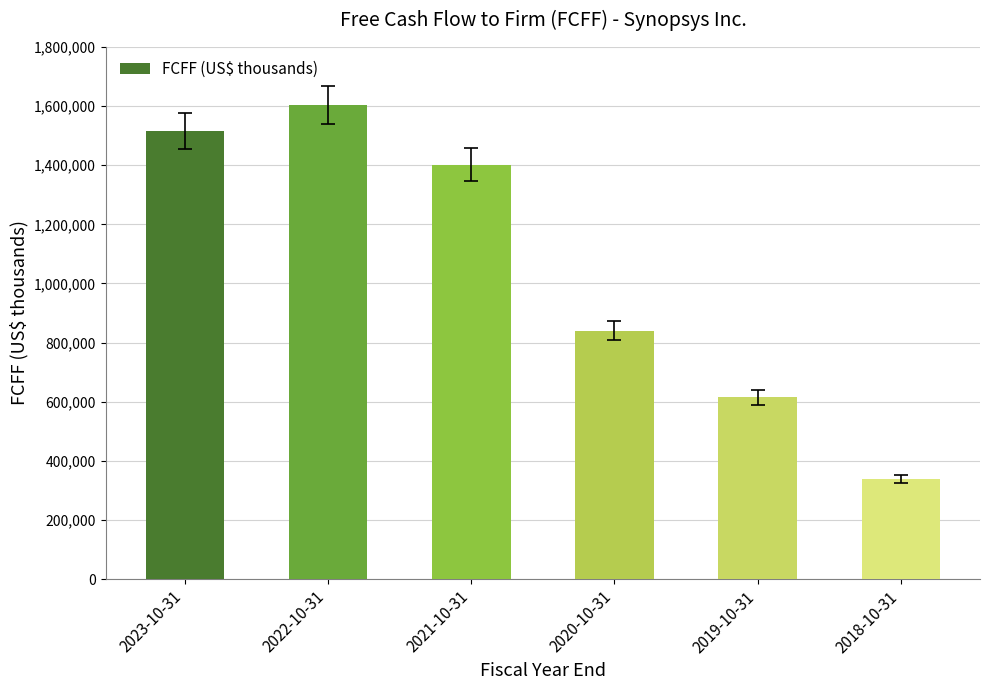

What is the maximum value shown in the chart?

1603414